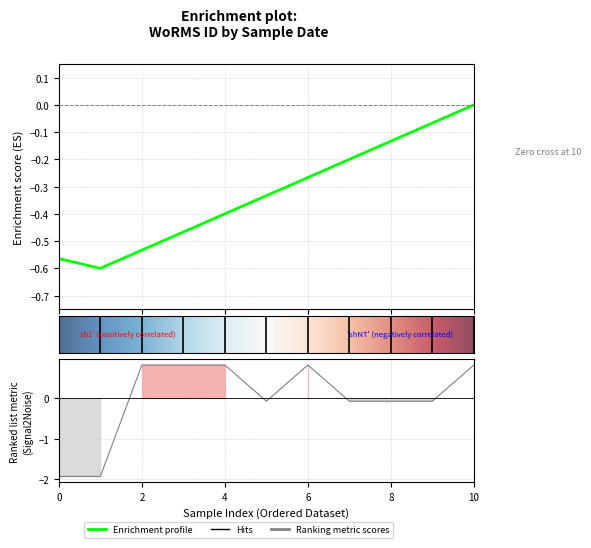

Does the chart display data point markers on the line(s)?

No